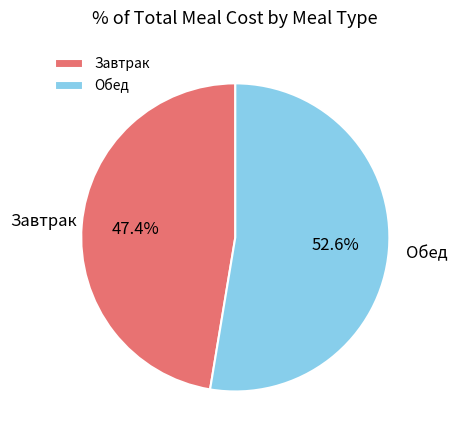

Which category has the smallest portion of the pie?

Завтрак